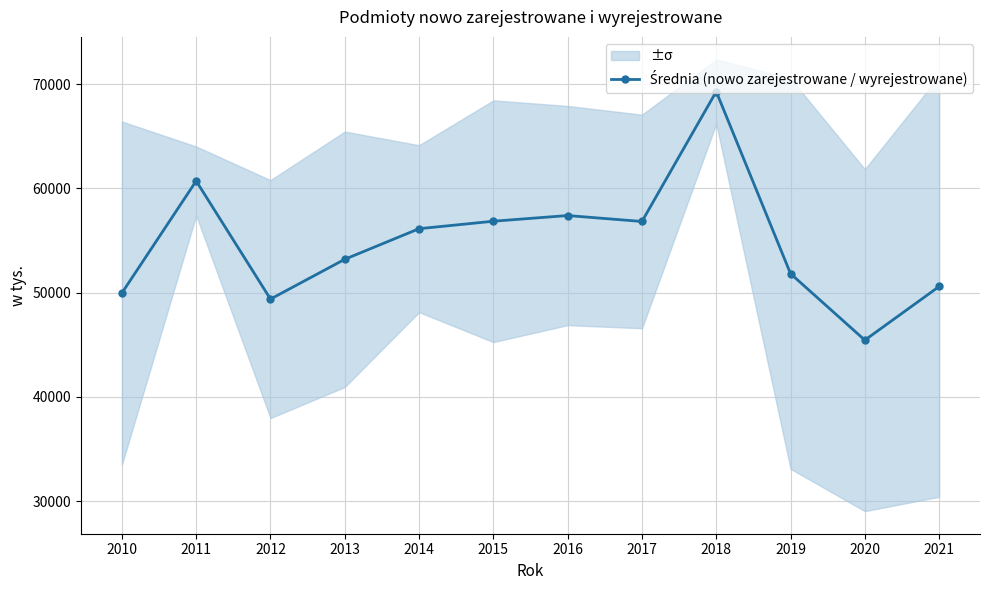

Where is the first local maximum?

2011